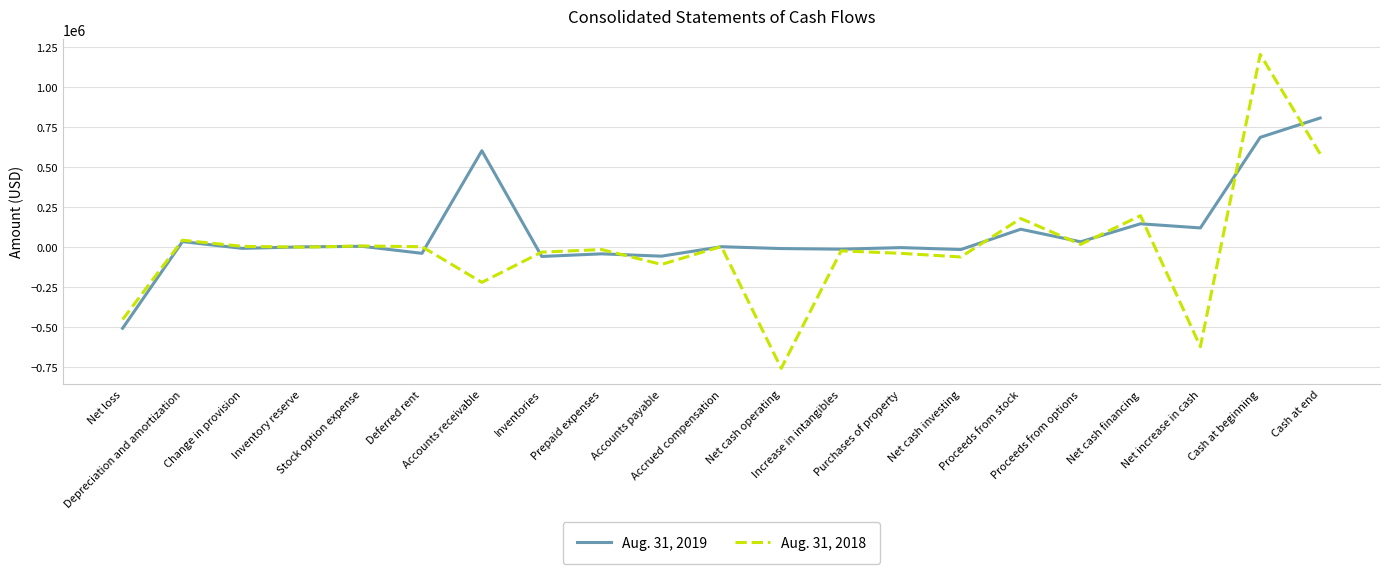

Which series has the largest range (max minus min)?

Aug. 31, 2018